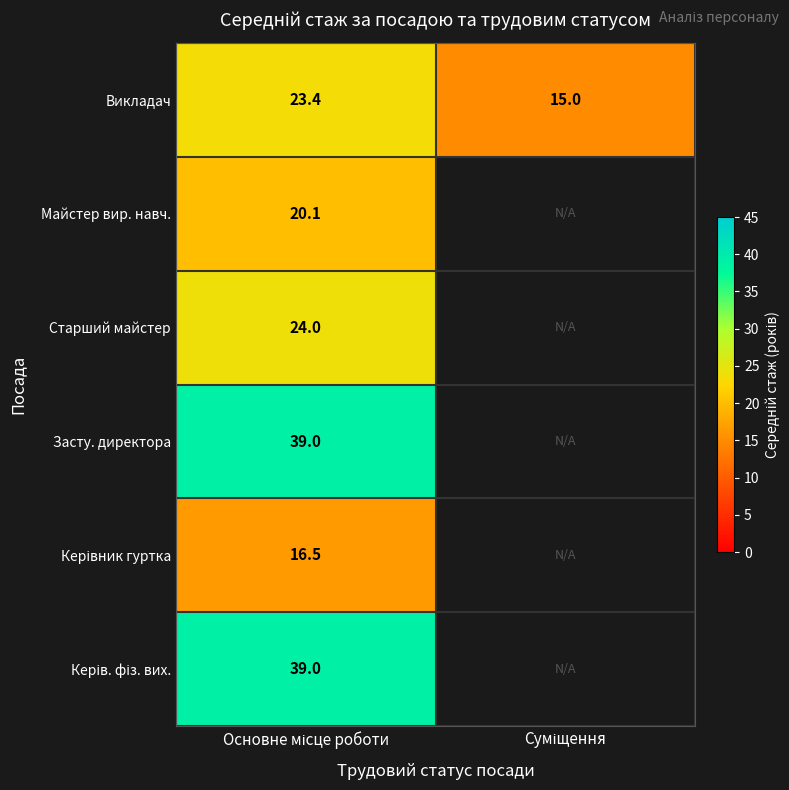

The value of Майстер вир. навч. at Основне місце роботи is 20.1. True or false?

True